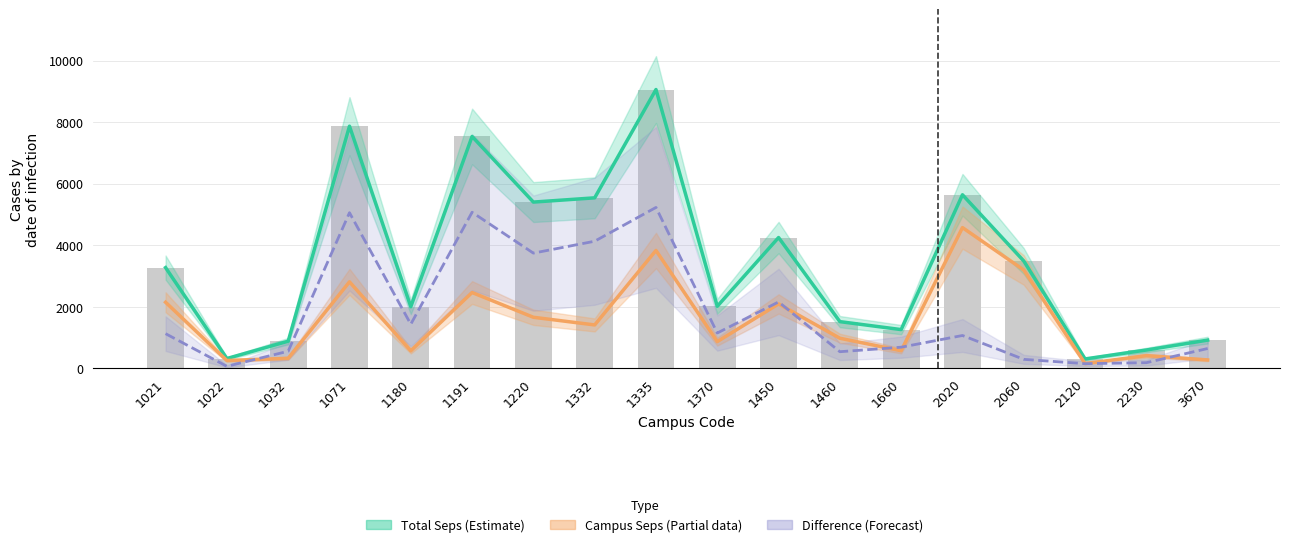

Are the bars grouped side by side (vs. stacked)?

Yes